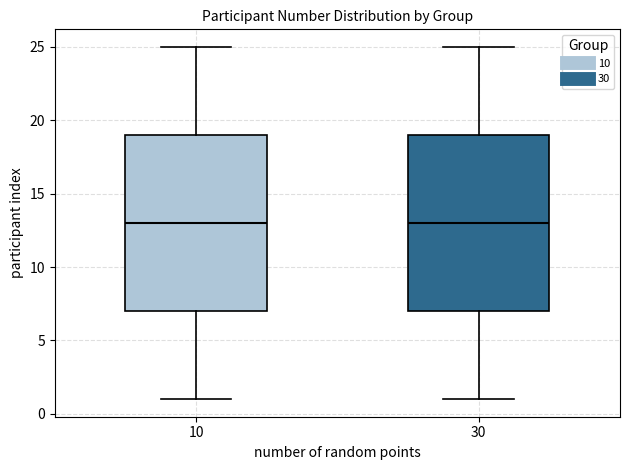

Where is the lower edge of the box at x = 10 on the y-axis? The values are not printed on the chart, so give them approximately, as read against the axis.

7